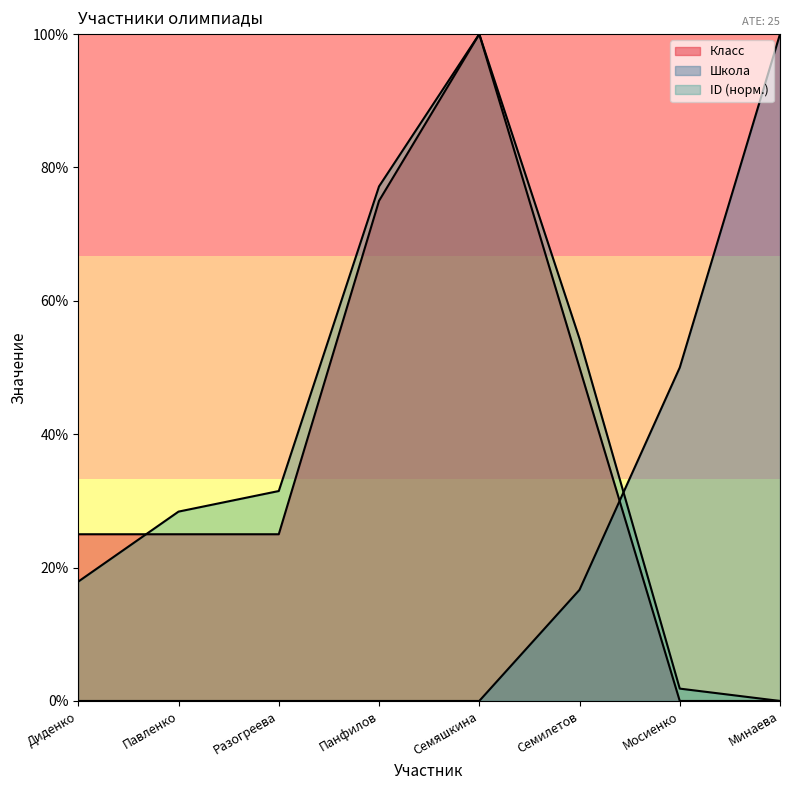

The ID series shows 21.9 at Разогреева. True or false?

False